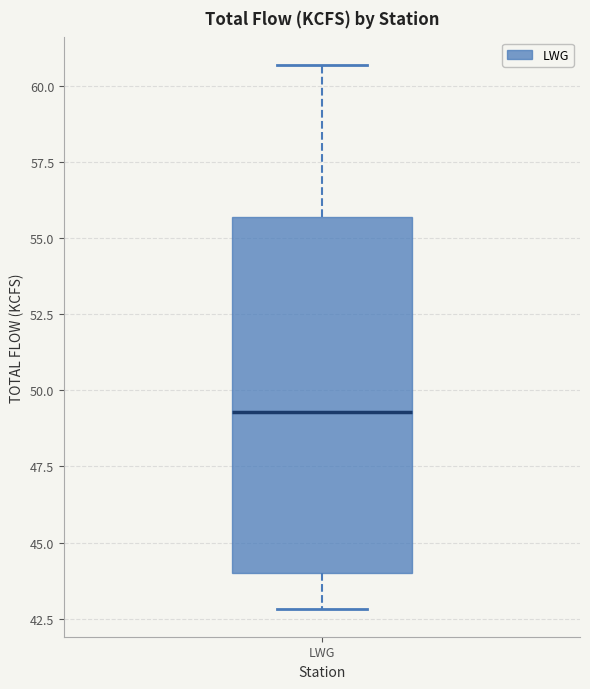

Read this box plot against the y-axis: the position of the median line, the range covered by the box, and the ends of both whiskers. The values are not printed on the chart, so give them approximately, as read against the axis.

median 49.5, box 44.0 to 55.5, whiskers 43.0 to 60.5